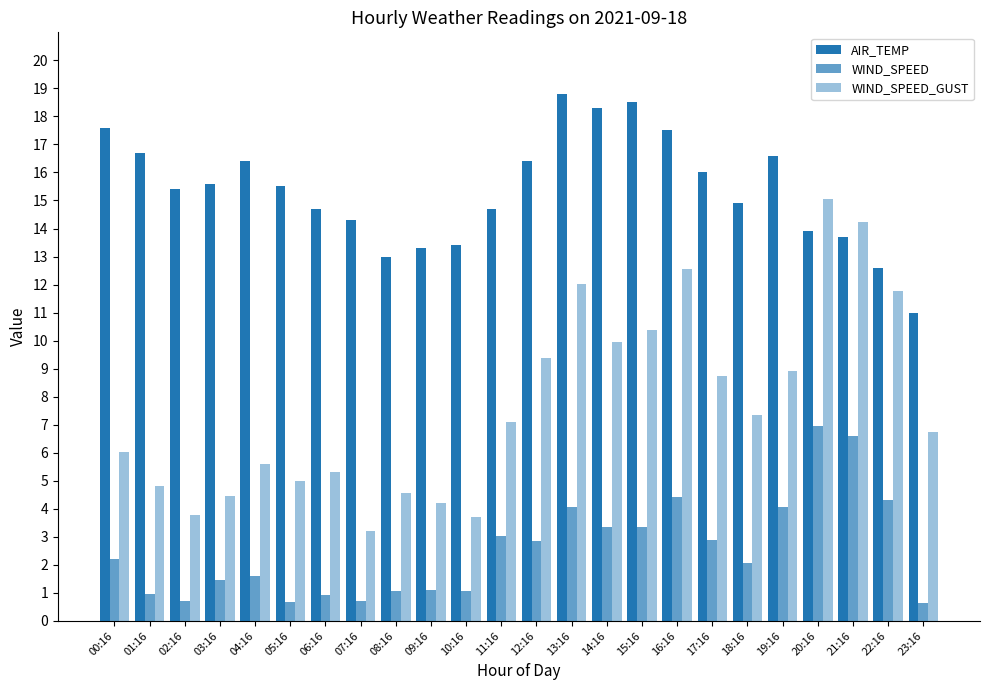

How many data points in WIND_SPEED_GUST are less than 7?

12